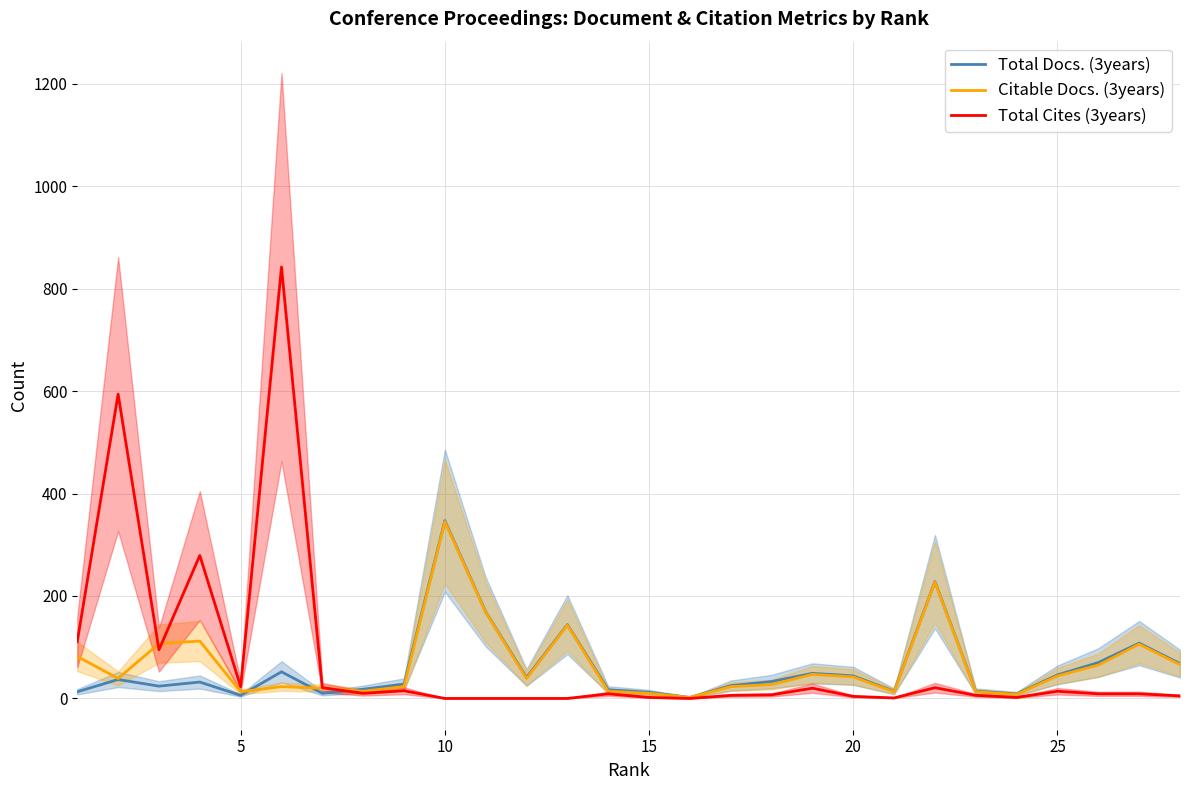

What is the lowest value of the Total Docs. (3years) series?

2